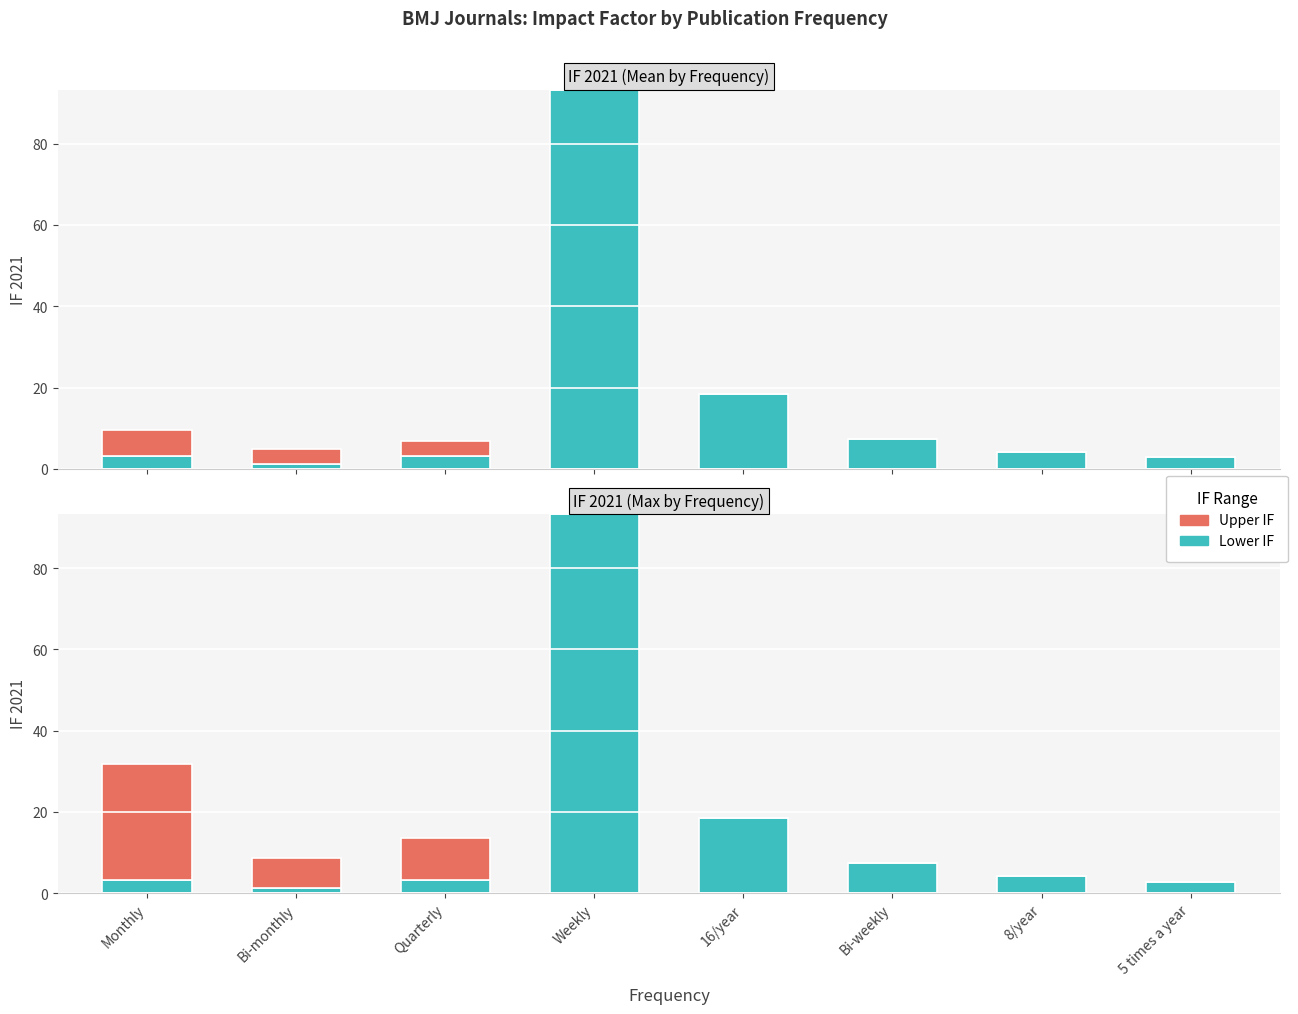

List the labels in order of Lower IF value, smallest first.

Bi-monthly, 5 times a year, Quarterly, Monthly, 8/year, Bi-weekly, 16/year, Weekly